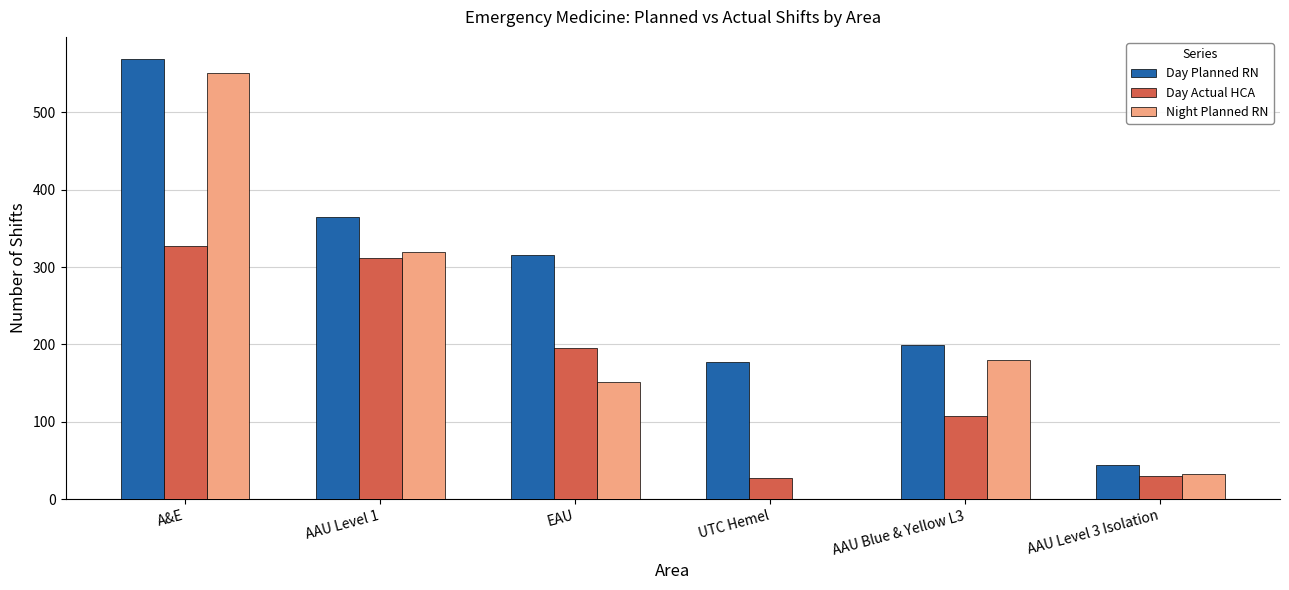

Is it true that Night Planned RN equals 893 at A&E?

False